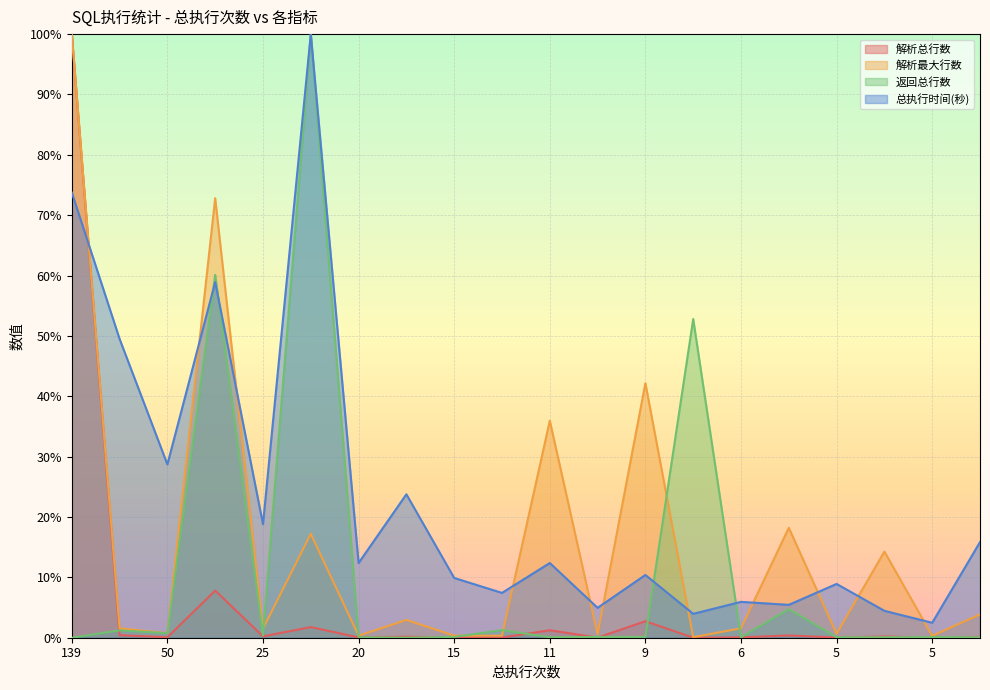

Which series has the largest range (max minus min)?

返回总行数